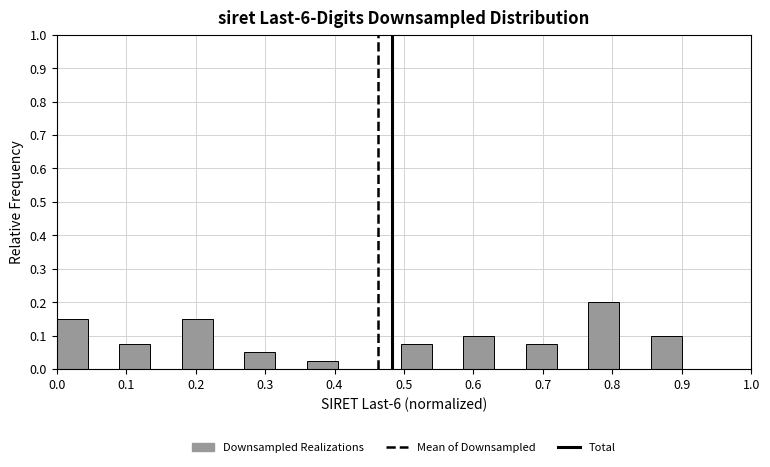

Reading left to right, list every bar in this chart as the range it spans on the x-axis followed by its height. Neither the bar edges nor the heights are printed on the chart, so give them approximately, as read against the axes.

0.00 to 0.05: 0.15
0.05 to 0.09: 0
0.09 to 0.14: 0.08
0.14 to 0.18: 0
0.18 to 0.23: 0.15
0.23 to 0.27: 0
0.27 to 0.32: 0.05
0.32 to 0.36: 0
0.36 to 0.41: 0.03
0.41 to 0.45: 0
0.45 to 0.50: 0
0.50 to 0.54: 0.08
0.54 to 0.59: 0
0.59 to 0.63: 0.10
0.63 to 0.68: 0
0.68 to 0.72: 0.08
0.72 to 0.77: 0
0.77 to 0.81: 0.20
0.81 to 0.86: 0
0.86 to 0.90: 0.10